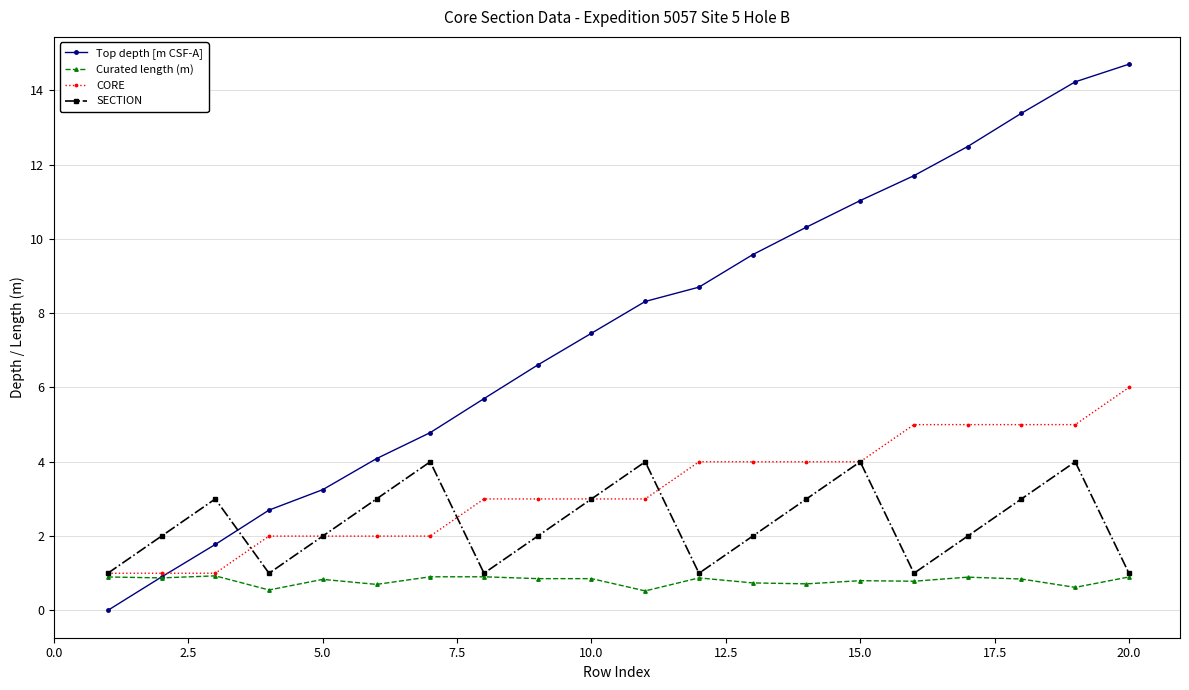

How many intersections are there between Top depth [m CSF-A] and SECTION?

1